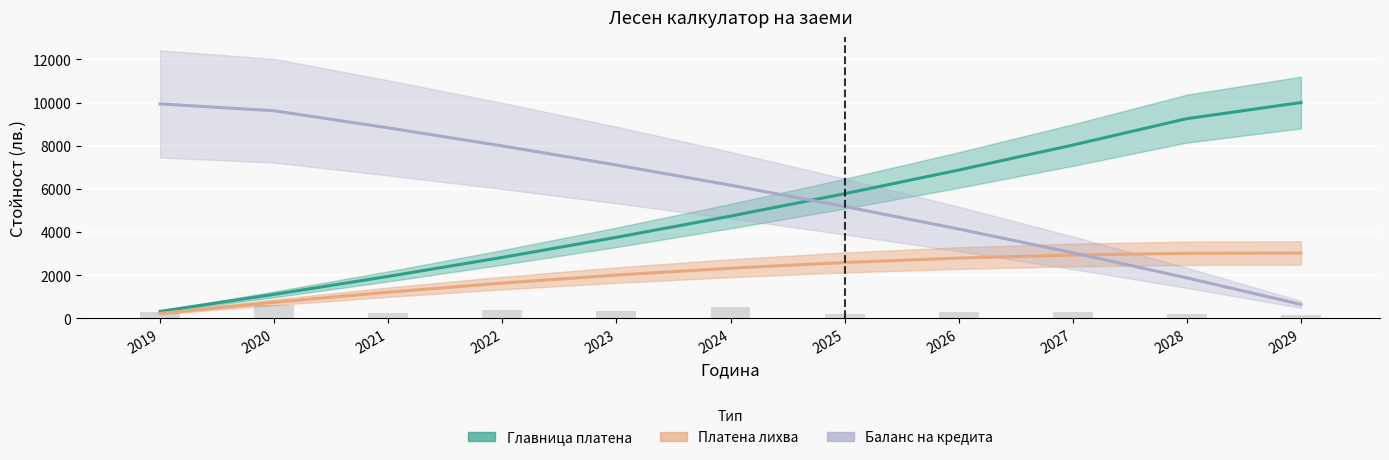

Between 2019 and 2024, which series saw the biggest shift?

Главница платена